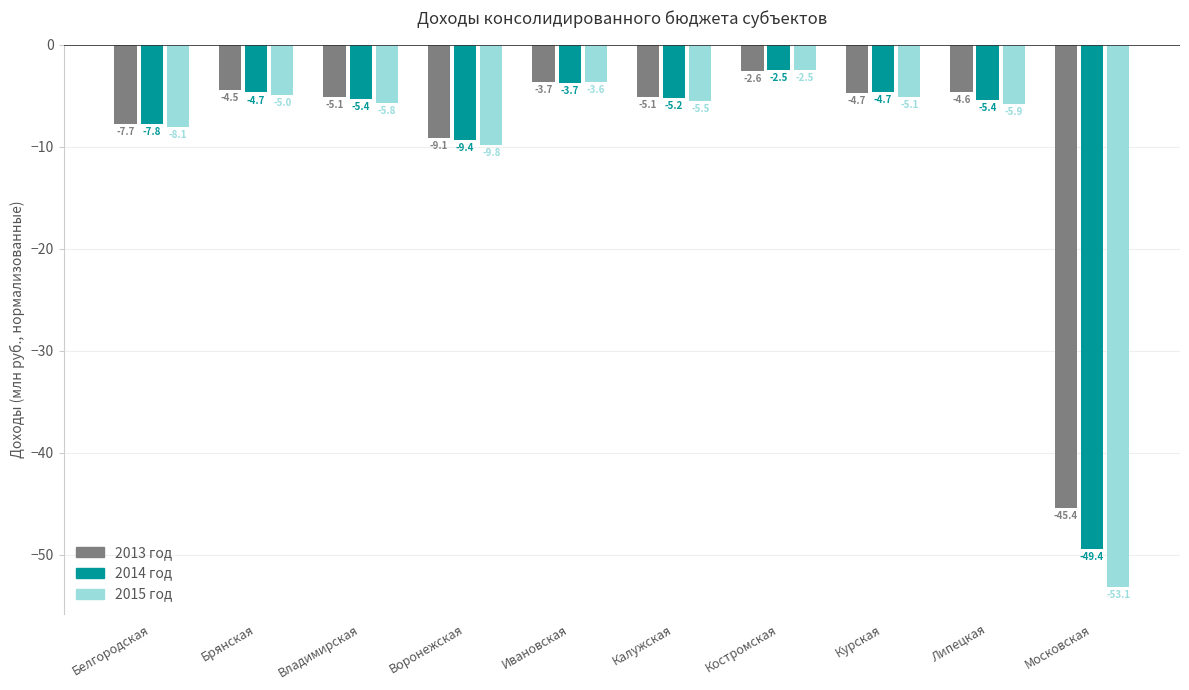

Reading right to left, list all the values displayed in this chart.

2013: -45.4	-4.6	-4.7	-2.6	-5.1	-3.7	-9.1	-5.1	-4.5	-7.7
2014: -49.4	-5.4	-4.7	-2.5	-5.2	-3.7	-9.4	-5.4	-4.7	-7.8
2015: -53.1	-5.9	-5.1	-2.5	-5.5	-3.6	-9.8	-5.8	-5.0	-8.1